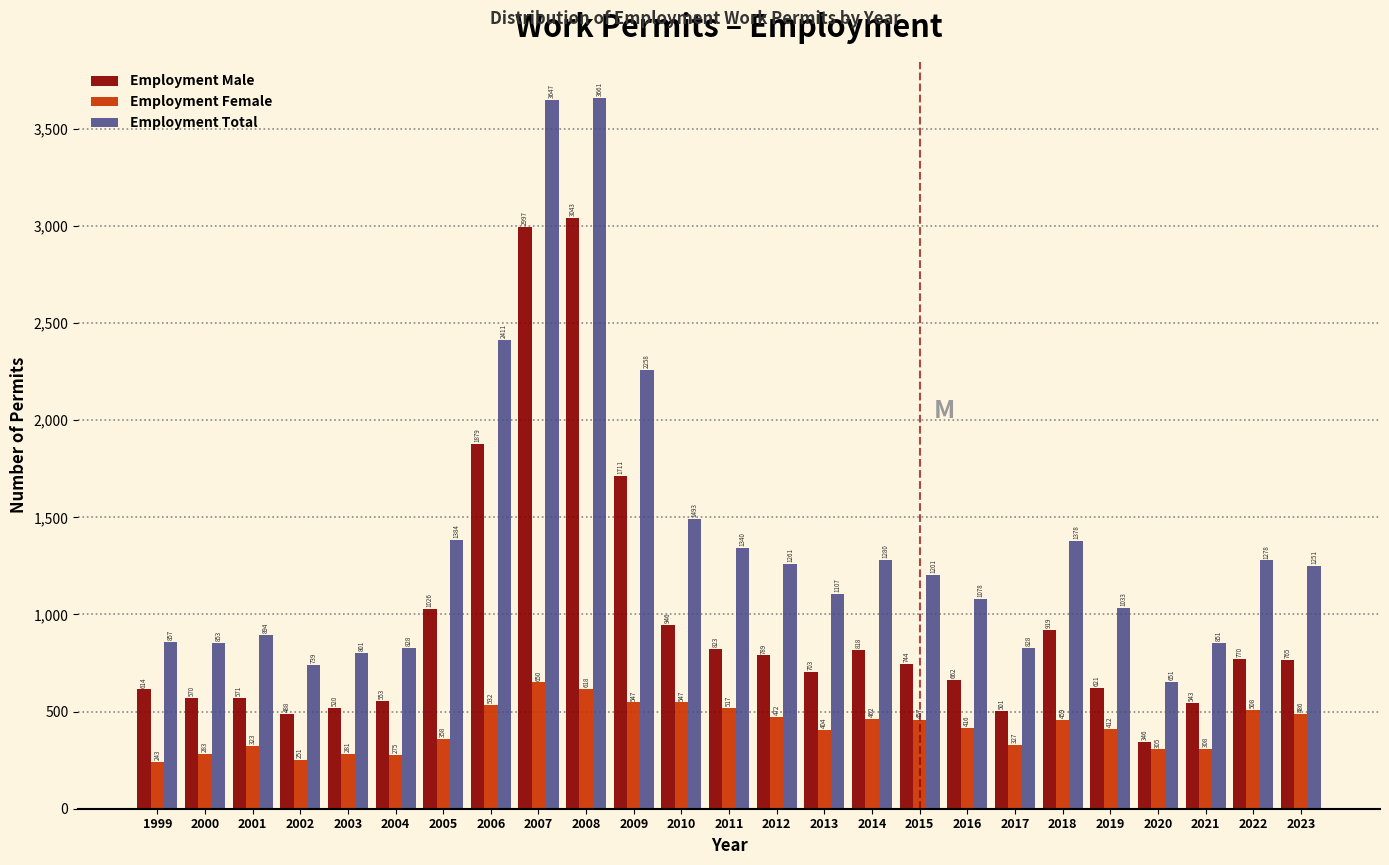

Reading left to right, transcribe all the data shown in this chart.

Employment Male: 1999=614	2000=570	2001=571	2002=488	2003=520	2004=553	2005=1026	2006=1879	2007=2997	2008=3043	2009=1711	2010=946	2011=823	2012=789	2013=703	2014=818	2015=744	2016=662	2017=501	2018=919	2019=621	2020=346	2021=543	2022=770	2023=765
Employment Female: 1999=243	2000=283	2001=323	2002=251	2003=281	2004=275	2005=358	2006=532	2007=650	2008=618	2009=547	2010=547	2011=517	2012=472	2013=404	2014=462	2015=457	2016=416	2017=327	2018=459	2019=412	2020=305	2021=308	2022=508	2023=486
Employment Total: 1999=857	2000=853	2001=894	2002=739	2003=801	2004=828	2005=1384	2006=2411	2007=3647	2008=3661	2009=2258	2010=1493	2011=1340	2012=1261	2013=1107	2014=1280	2015=1201	2016=1078	2017=828	2018=1378	2019=1033	2020=651	2021=851	2022=1278	2023=1251